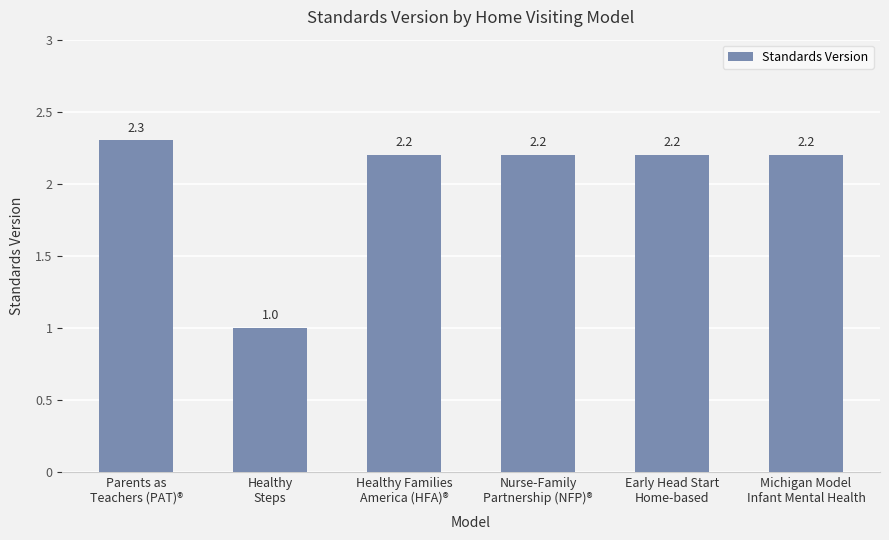

Are the bars horizontal?

No